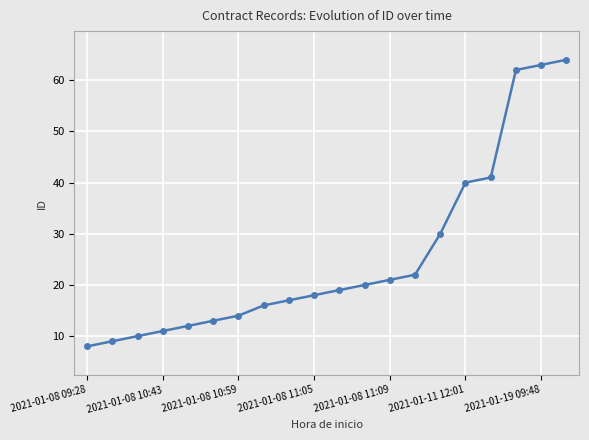

What is the value of the 4th point from the left?

11